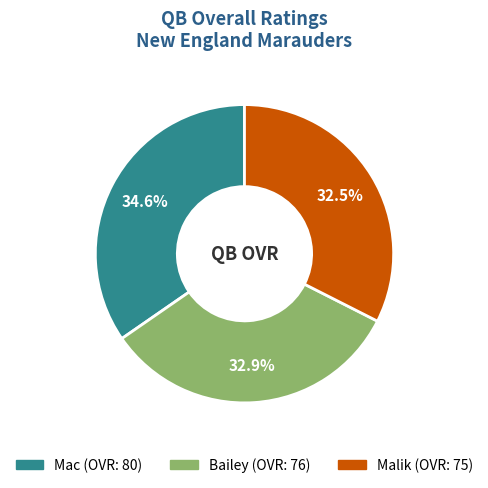

To the nearest percent, what is the average slice percentage?

33%